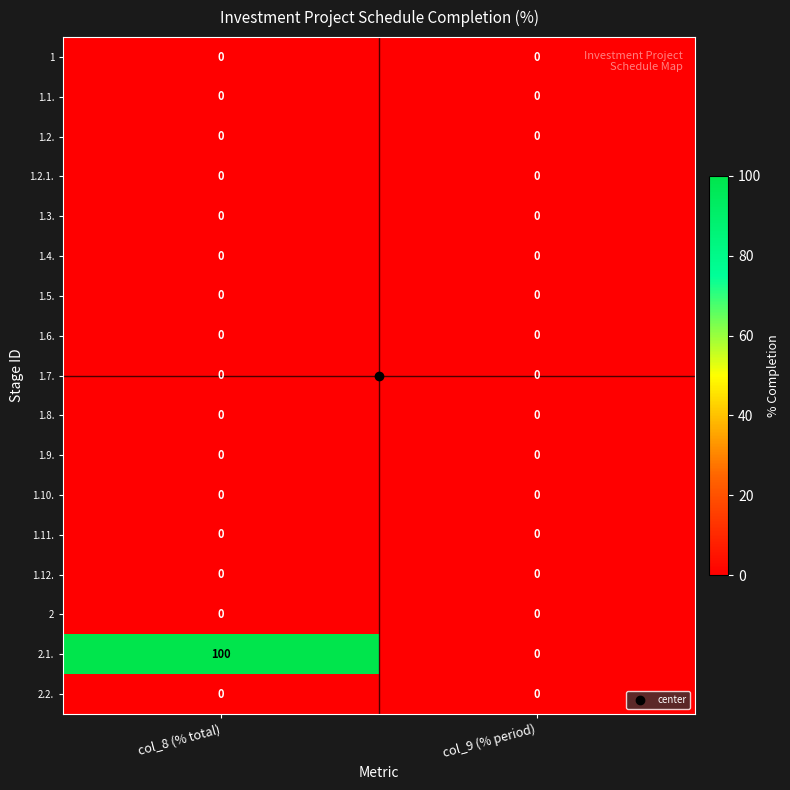

Which series has the largest total across all categories?

2.1.